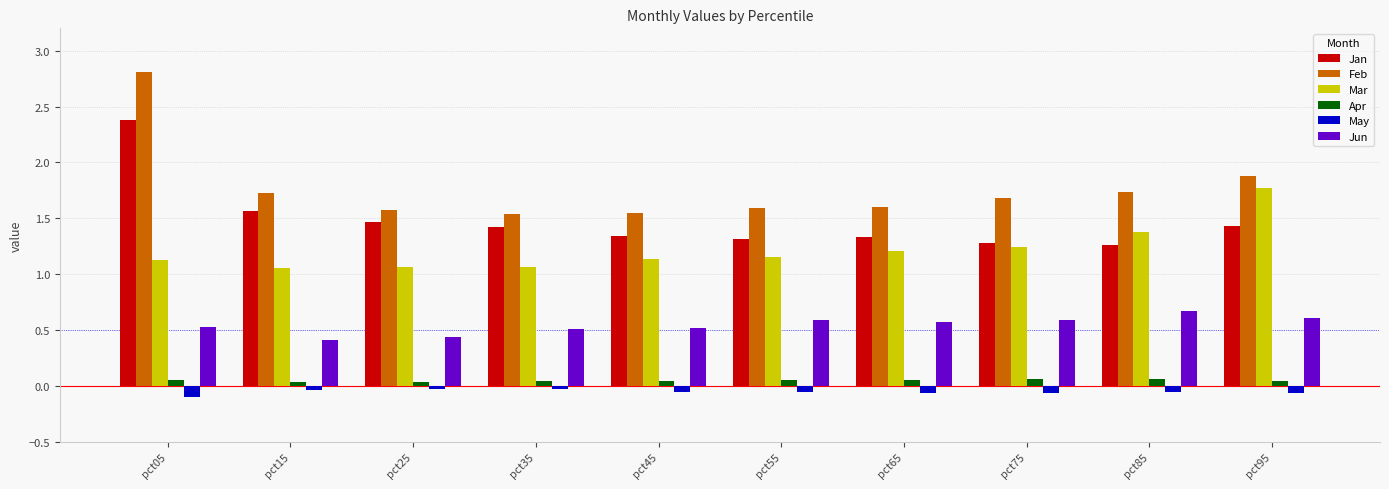

What is the difference between the second highest and second lowest values in the Mar series?

0.3